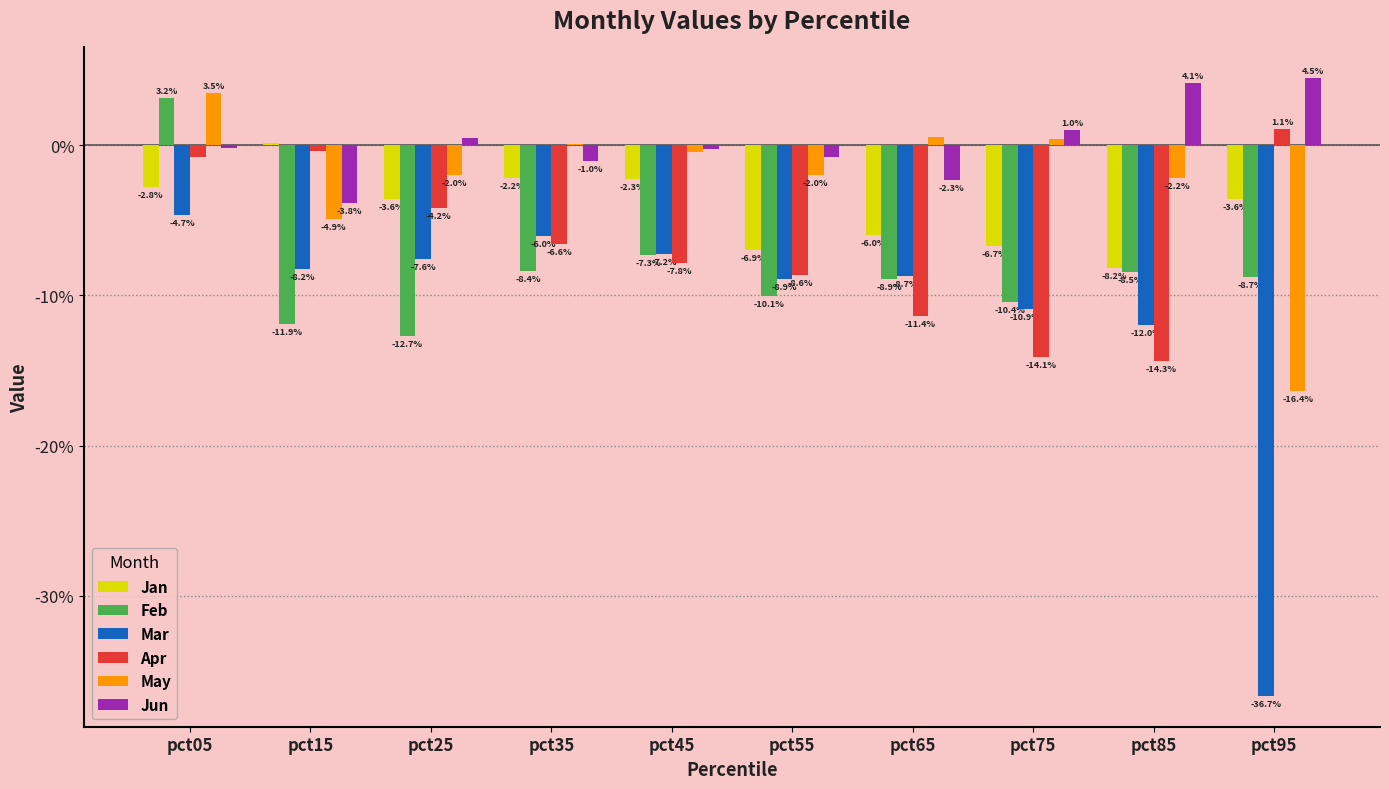

Are the bars horizontal?

No